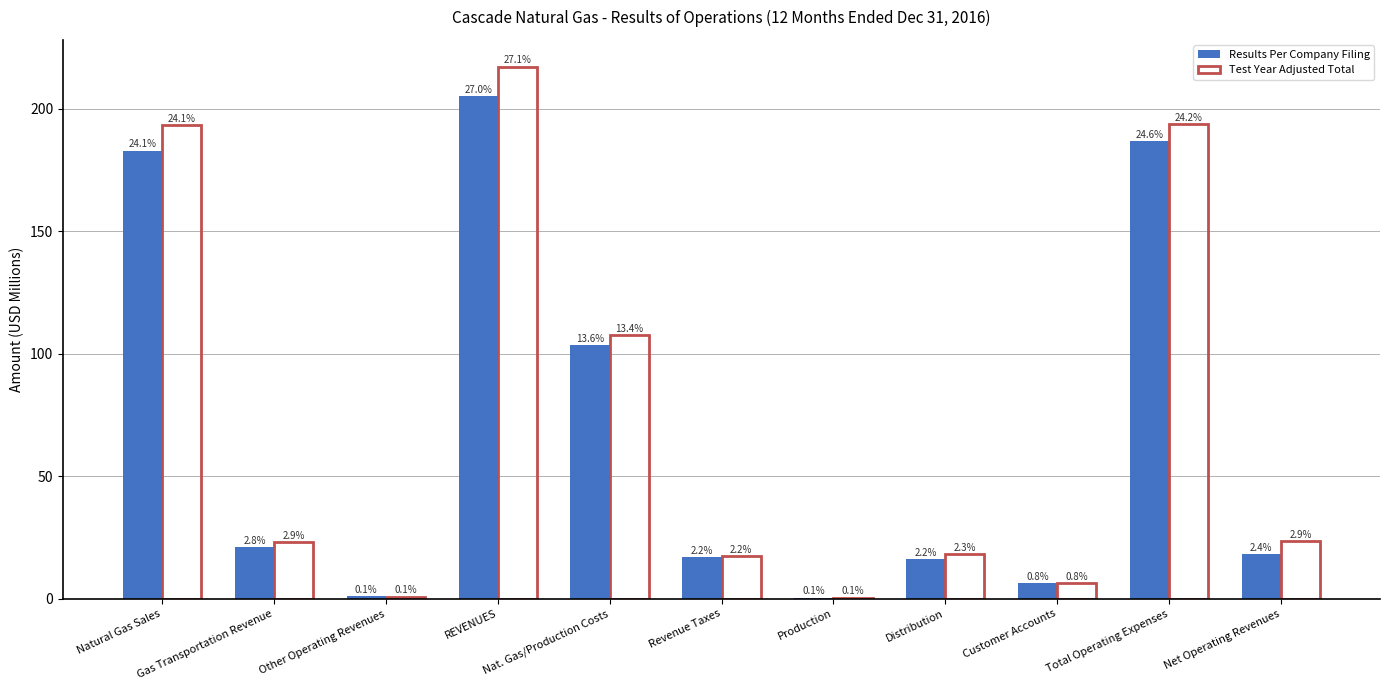

Does the chart contain stacked bars?

No